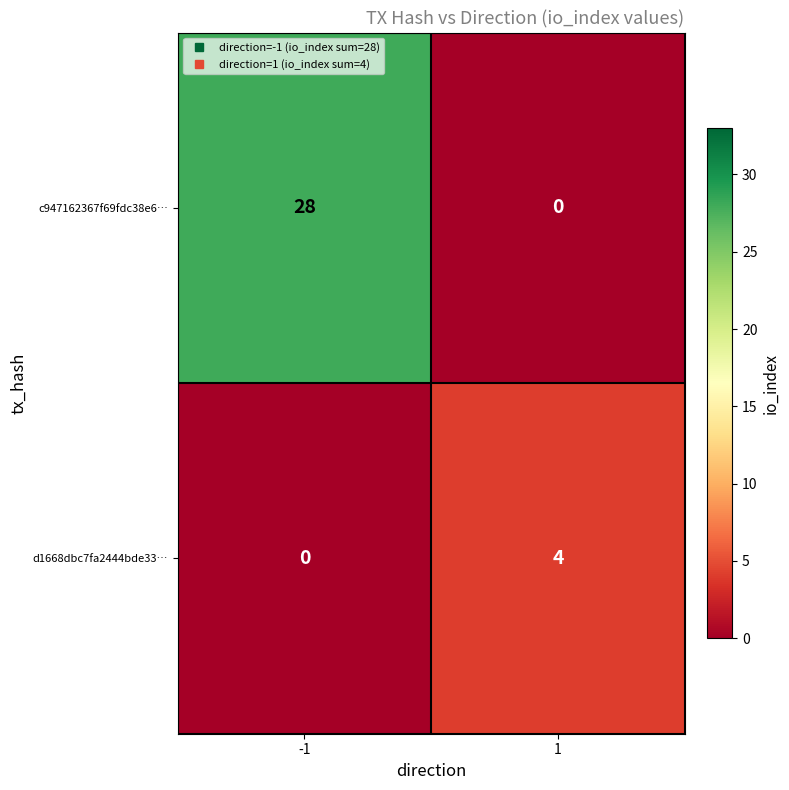

Rank the series at 1 from highest to lowest value.

d1668dbc7fa2444bde33…, c947162367f69fdc38e6…